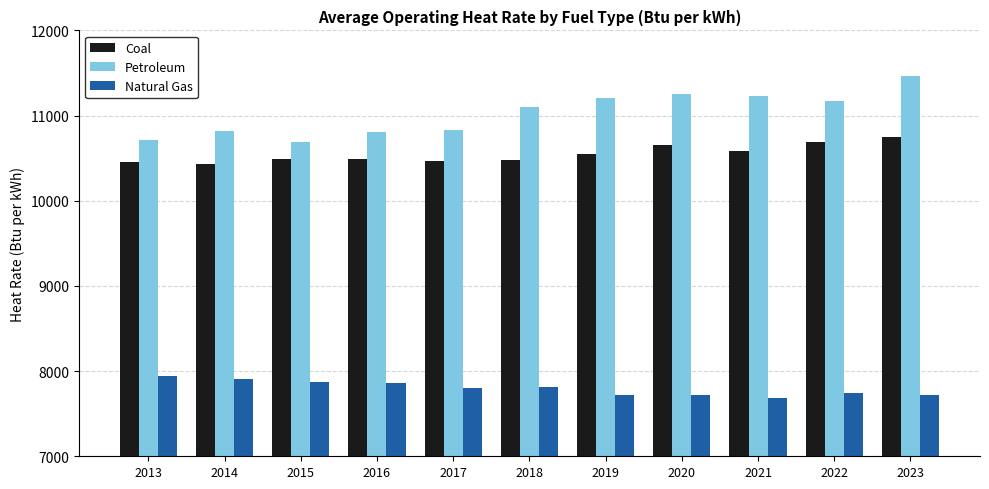

What is the value of the Petroleum bar at the 5th from the left?

10834